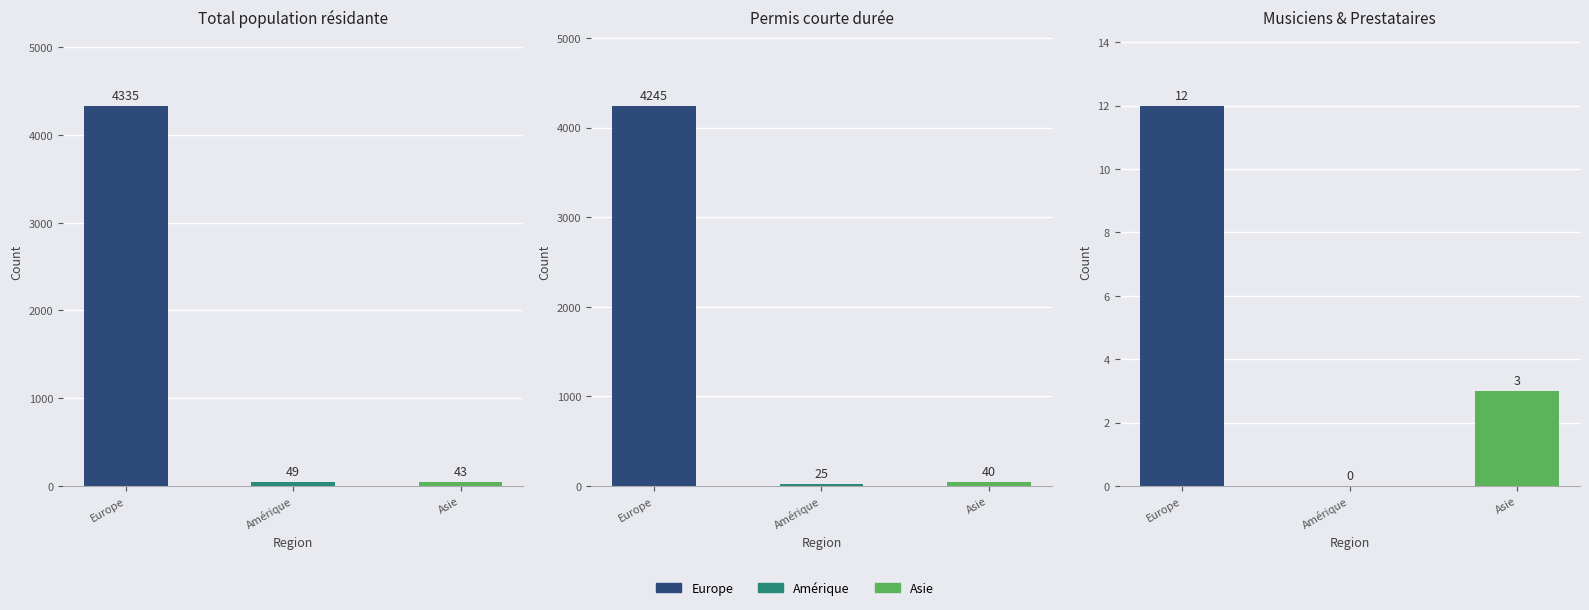

How many data points are above 3?

1